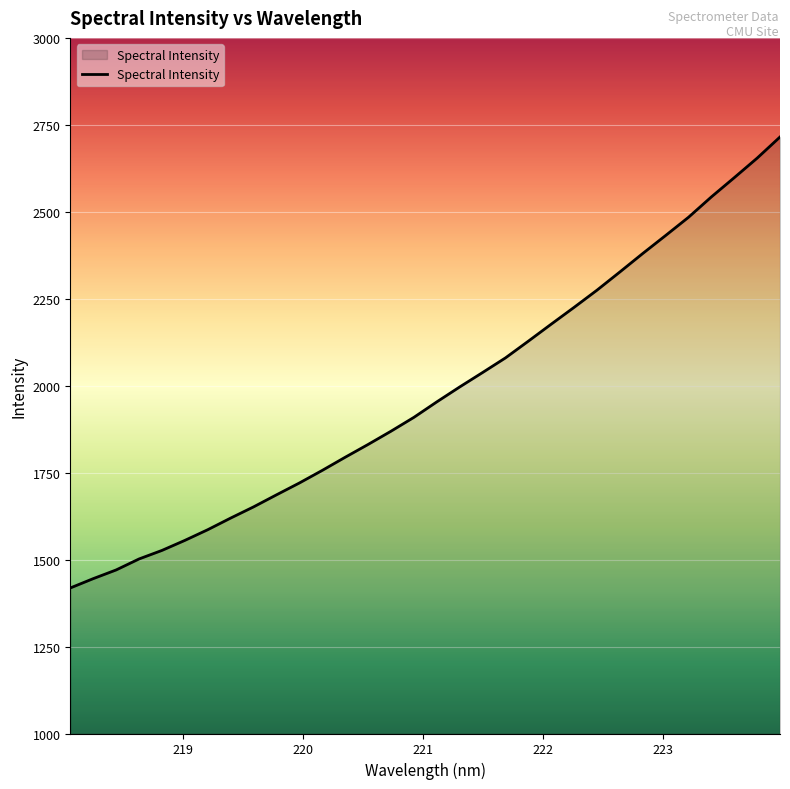

What is the greatest value displayed?

2715.1